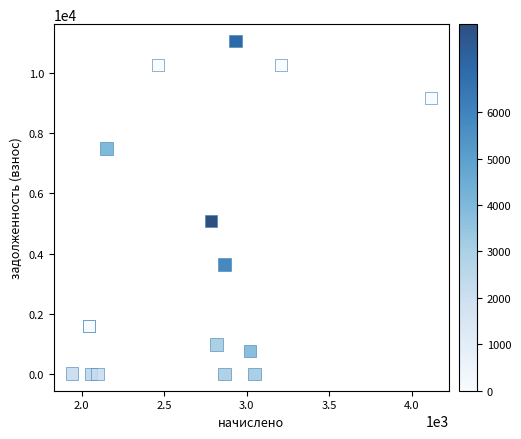

What Y value in the scatter plot is closest to 5534?

5084.3